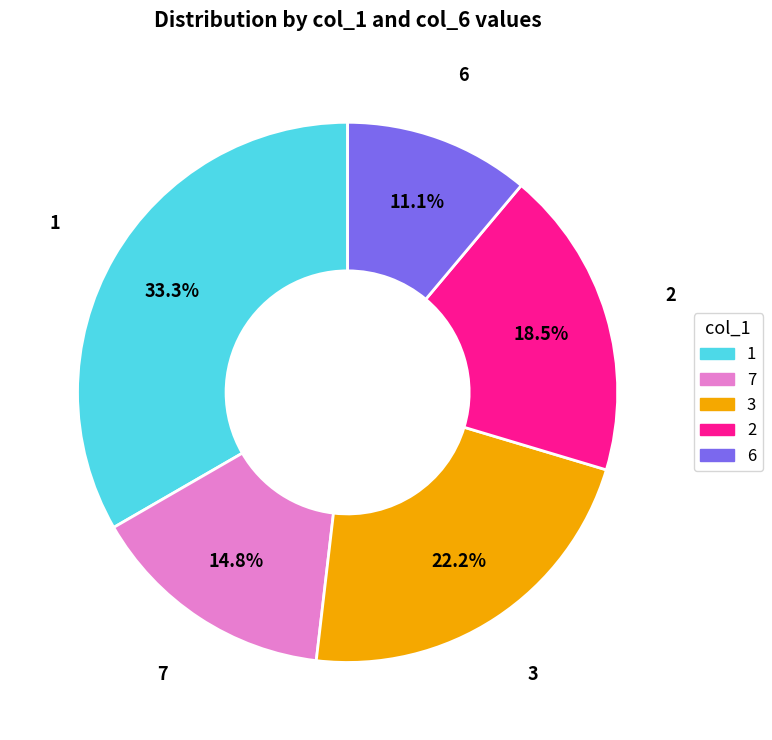

Does any single category account for the majority?

No